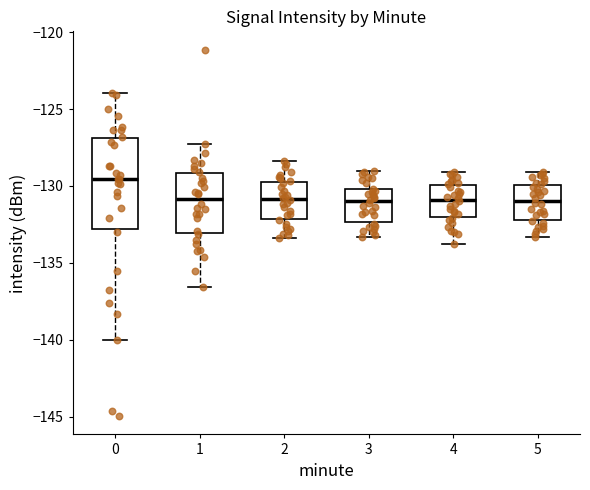

Where does the lower whisker of the box at x = 2 end on the y-axis? The values are not printed on the chart, so give them approximately, as read against the axis.

-133.5